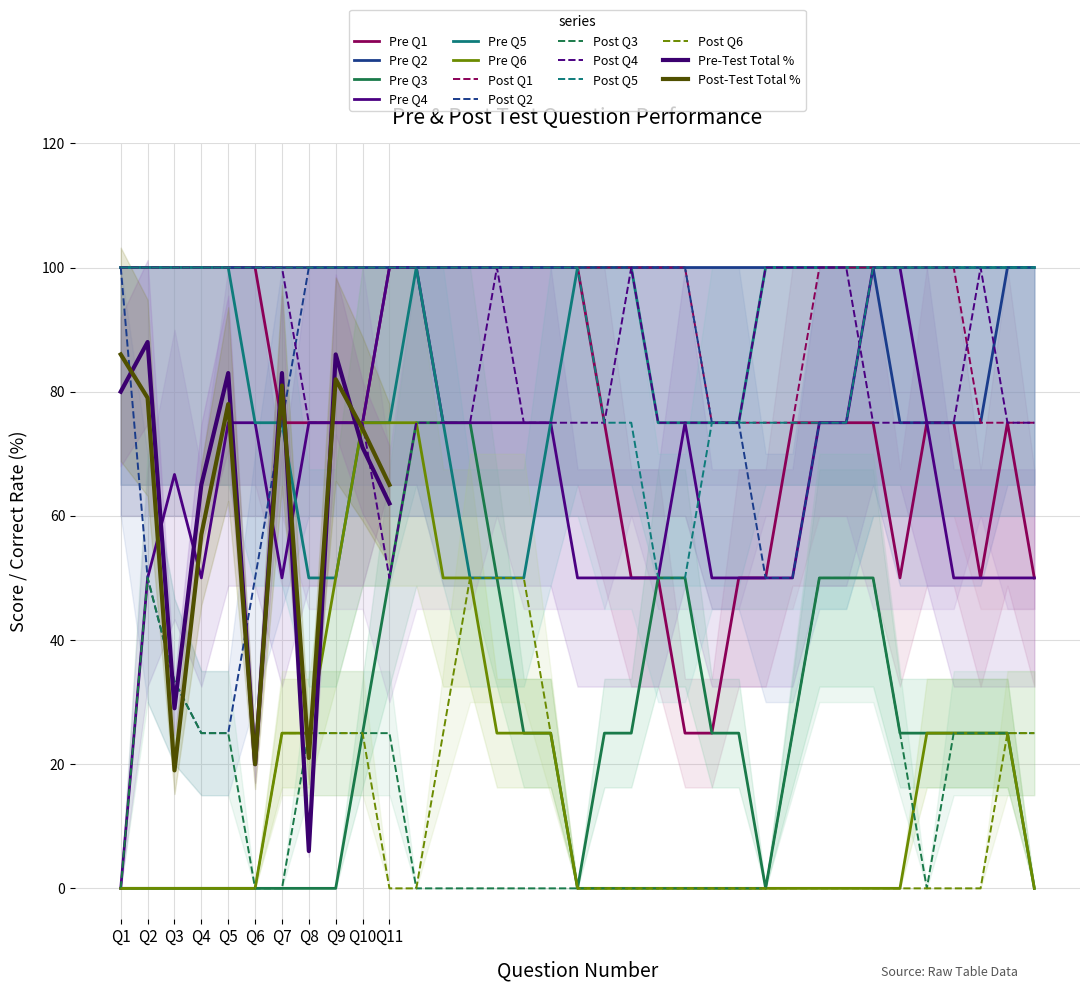

Does the chart display data point markers on the line(s)?

No